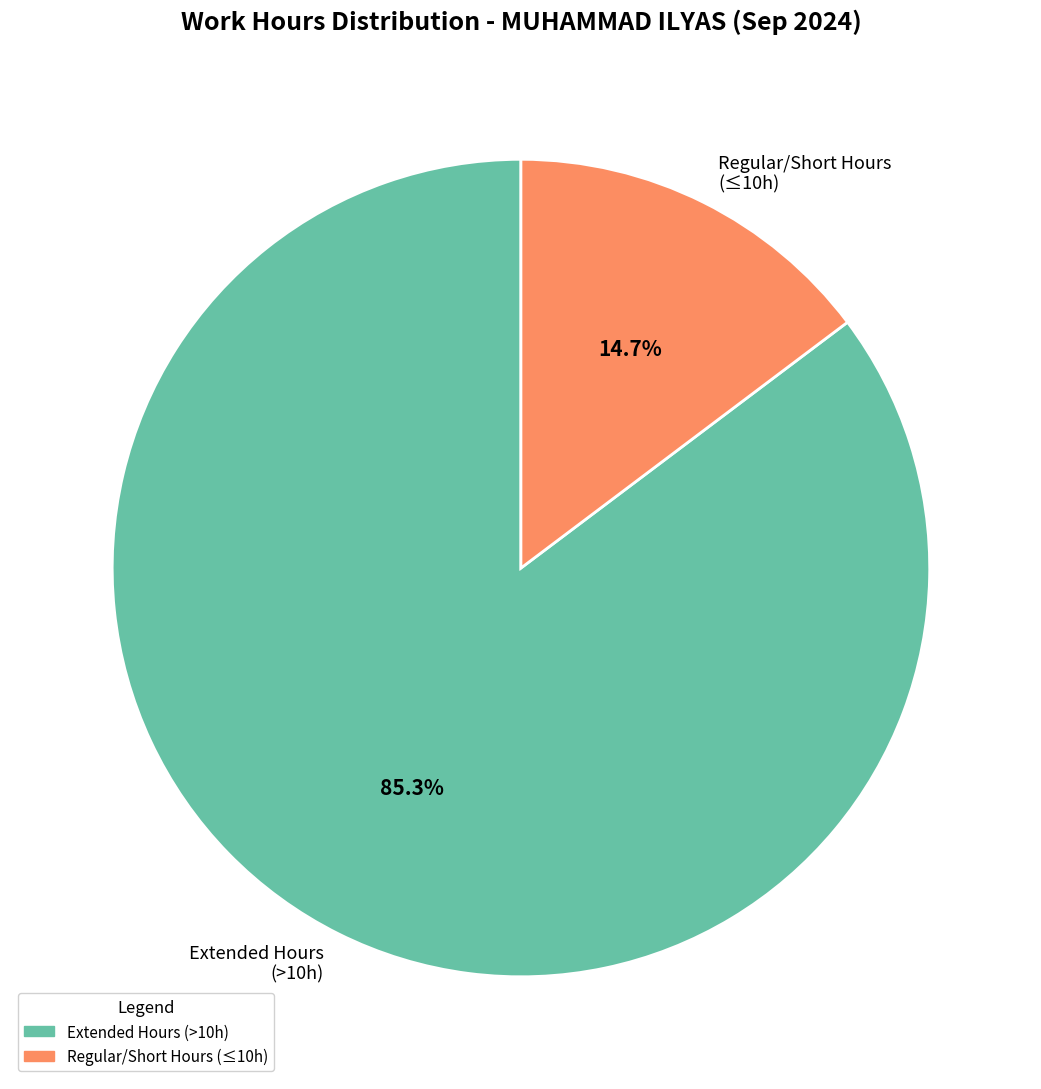

How many slices are in this pie chart?

2